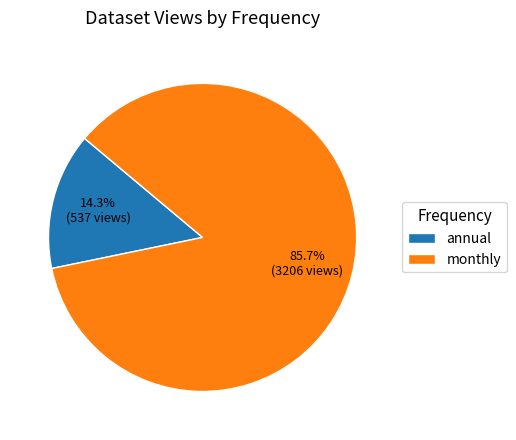

How many slices are in this pie chart?

2